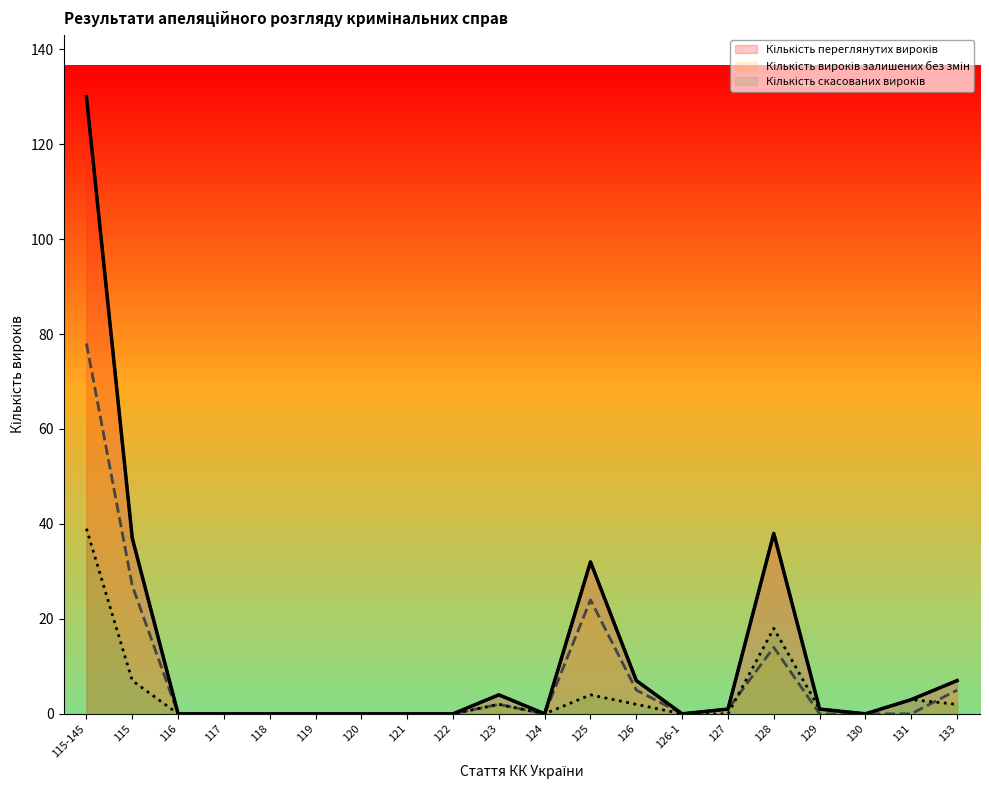

What is the average value of the Кількість скасованих вироків series?

4